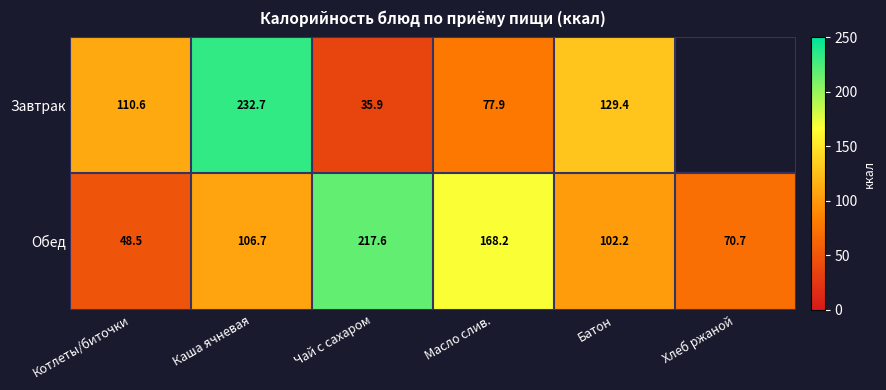

Rank the series at Каша ячневая from highest to lowest value.

Завтрак, Обед